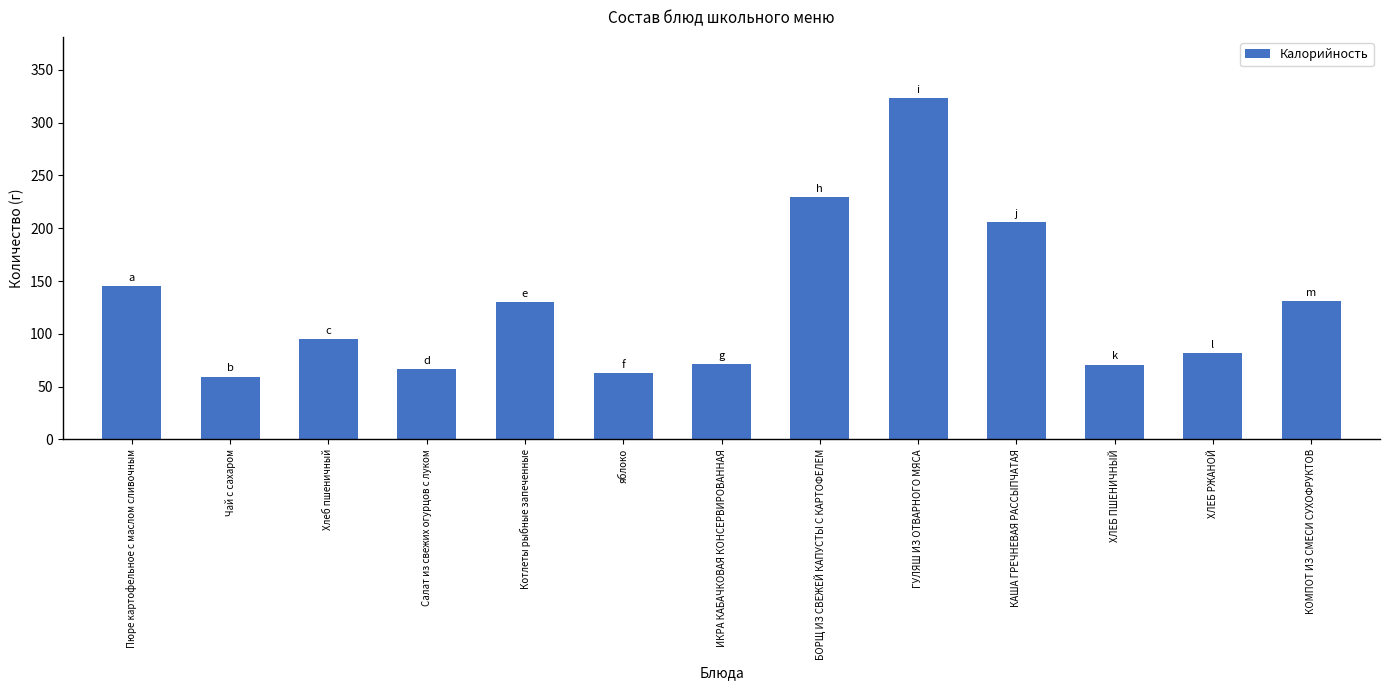

What is the difference between the values at ГУЛЯШ ИЗ ОТВАРНОГО МЯСА and ХЛЕБ РЖАНОЙ?

241.5